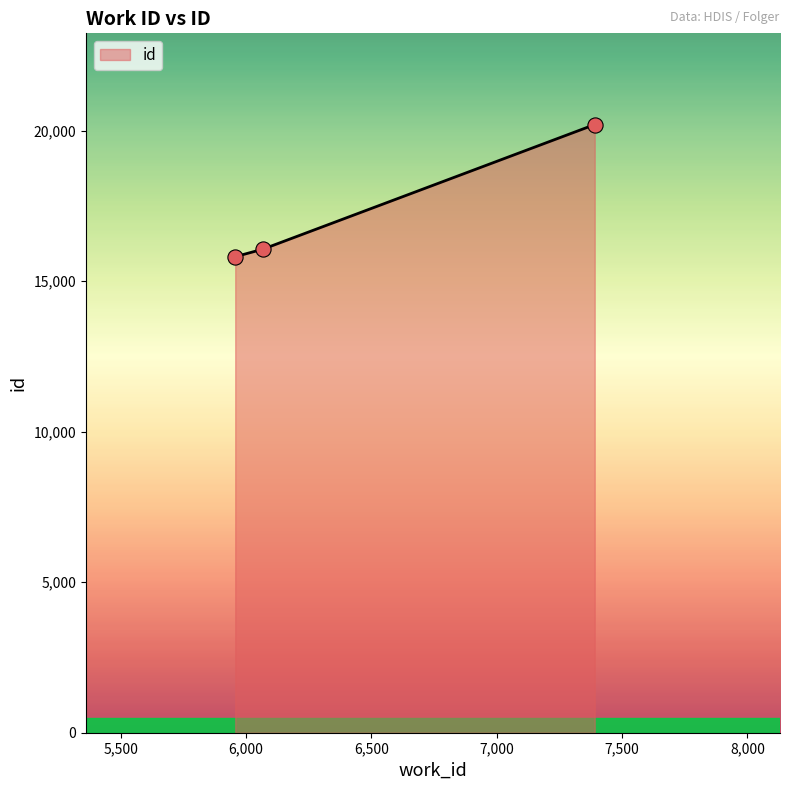

What is the average value?

17361